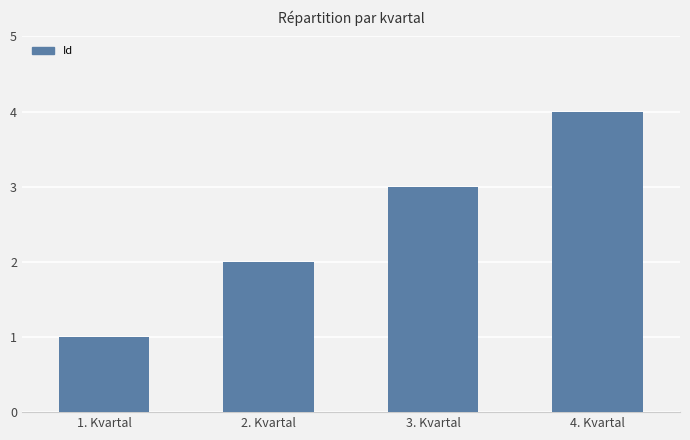

At which category does the chart reach its minimum across all series?

1. Kvartal